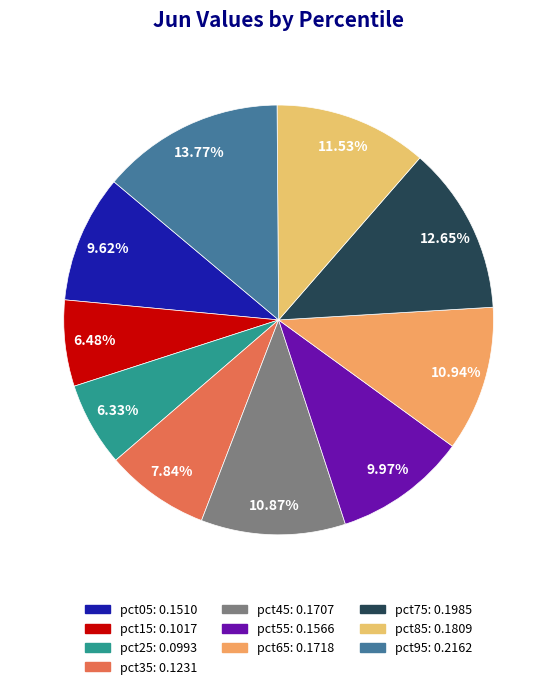

To the nearest percent, what is the average slice percentage?

10%